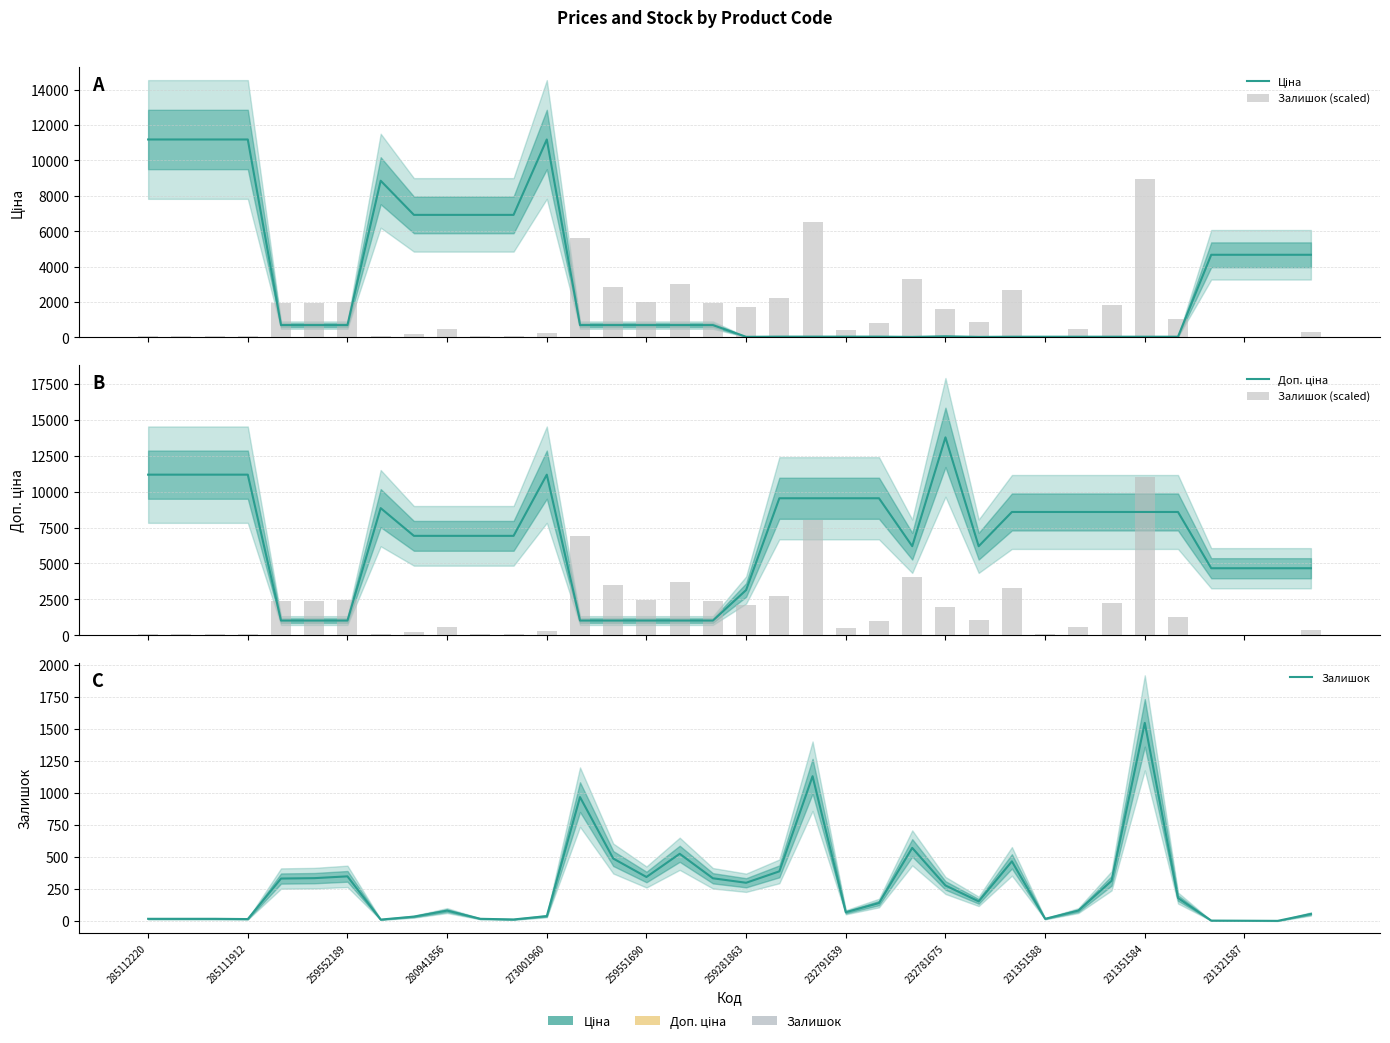

At which category does the chart reach its minimum across all series?

34